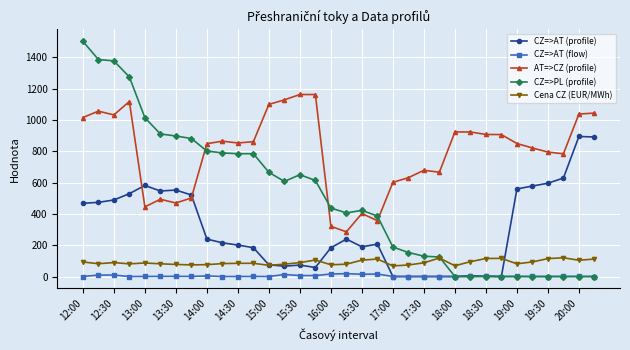

In CZ=>AT (profile), how many points are higher than both neighbors (excluding endpoints)?

7